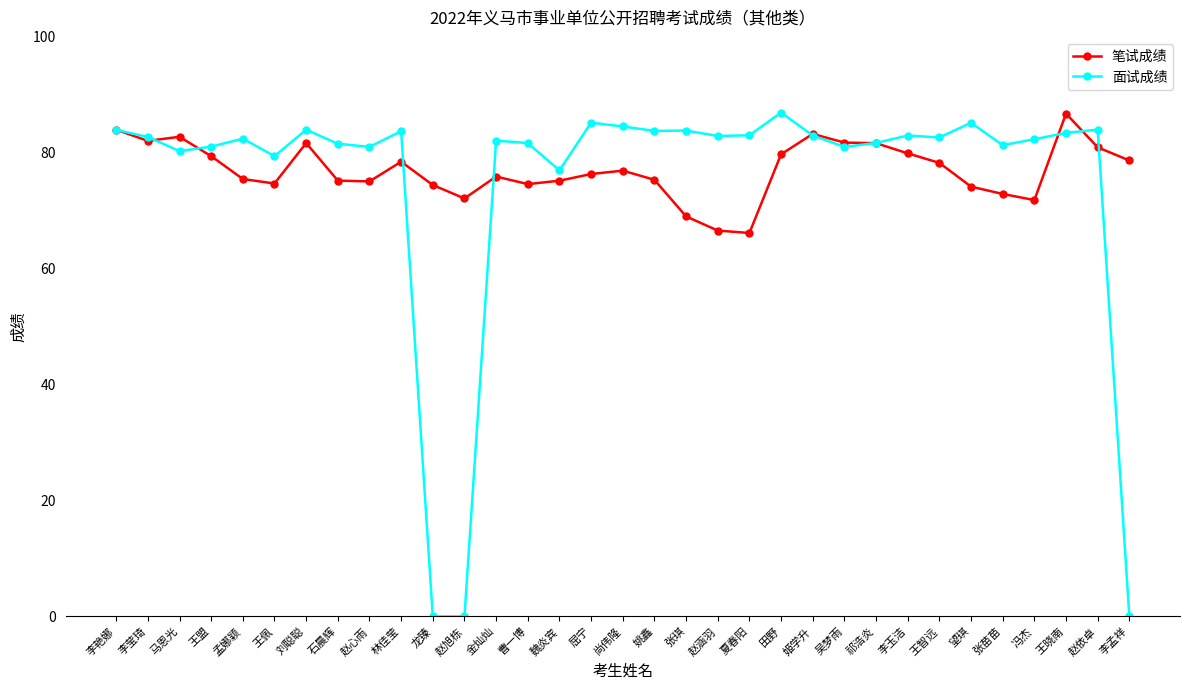

Rank the series at 赵心雨 from highest to lowest value.

面试成绩, 笔试成绩